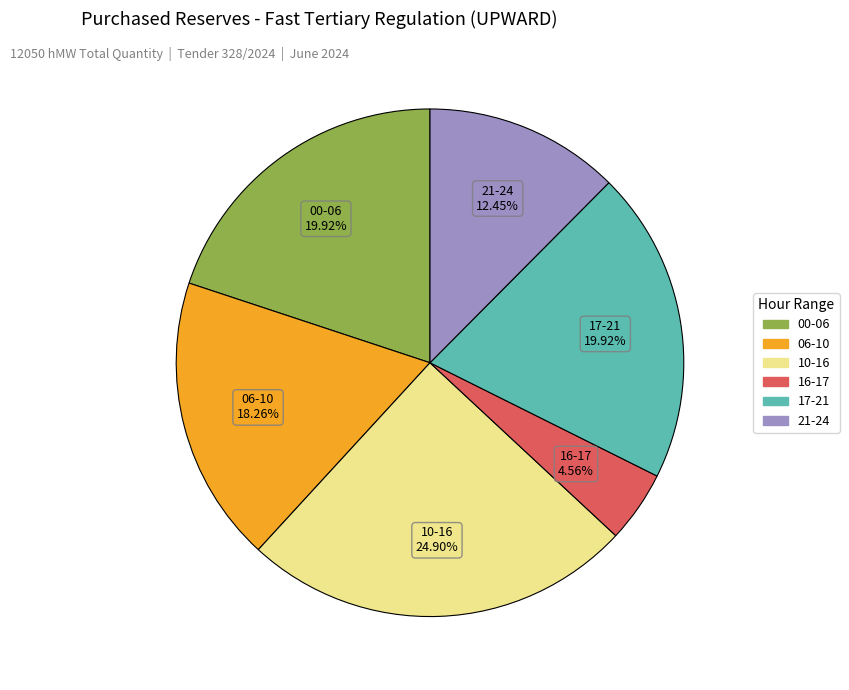

Is there a majority slice in this chart?

No